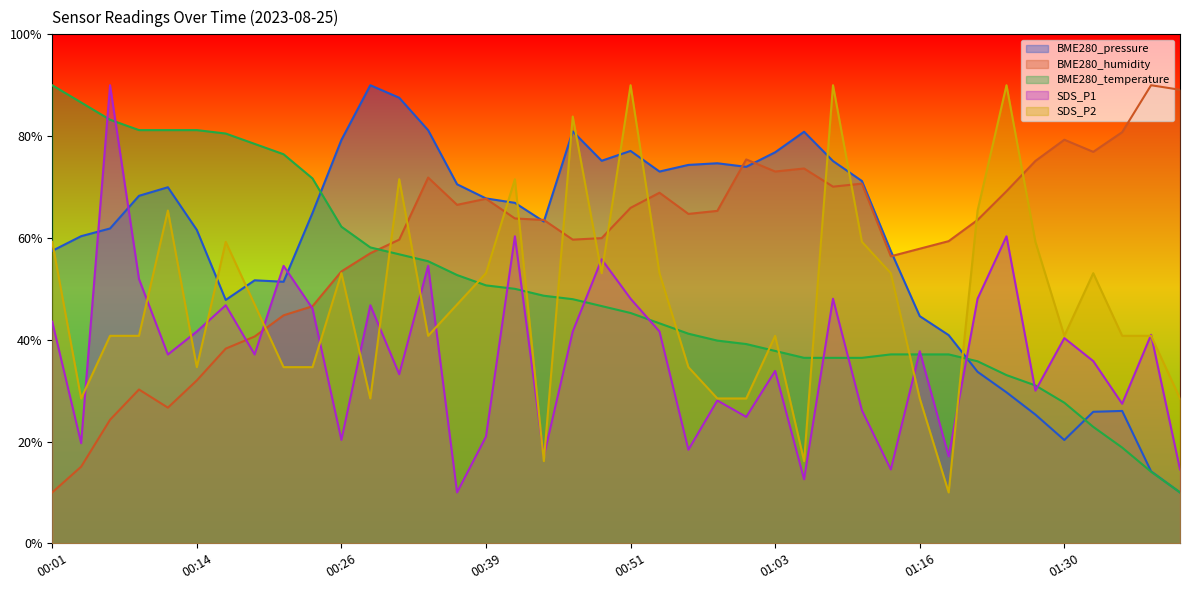

True or false: BME280_temperature and BME280_humidity intersect in this chart.

True